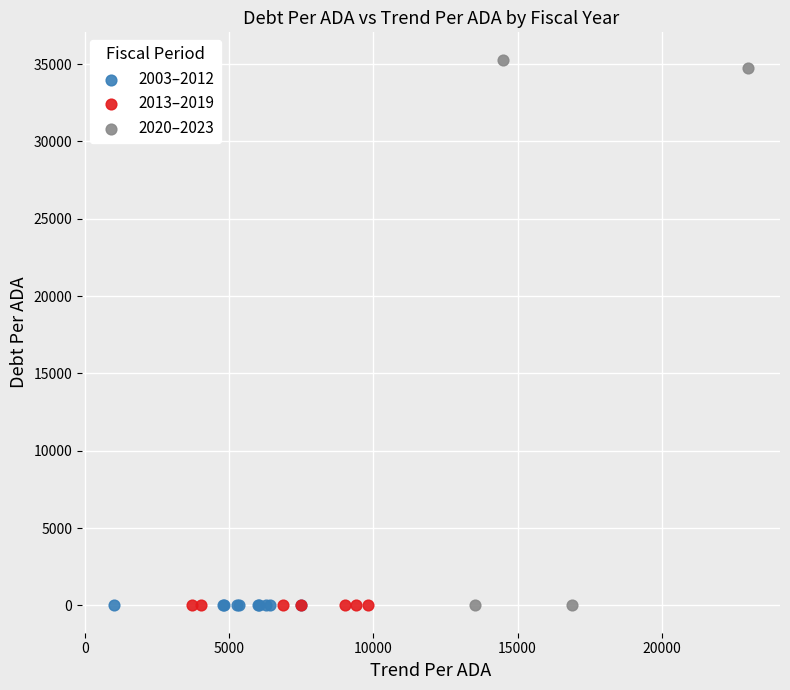

Which series contains the highest Y value?

2020–2023